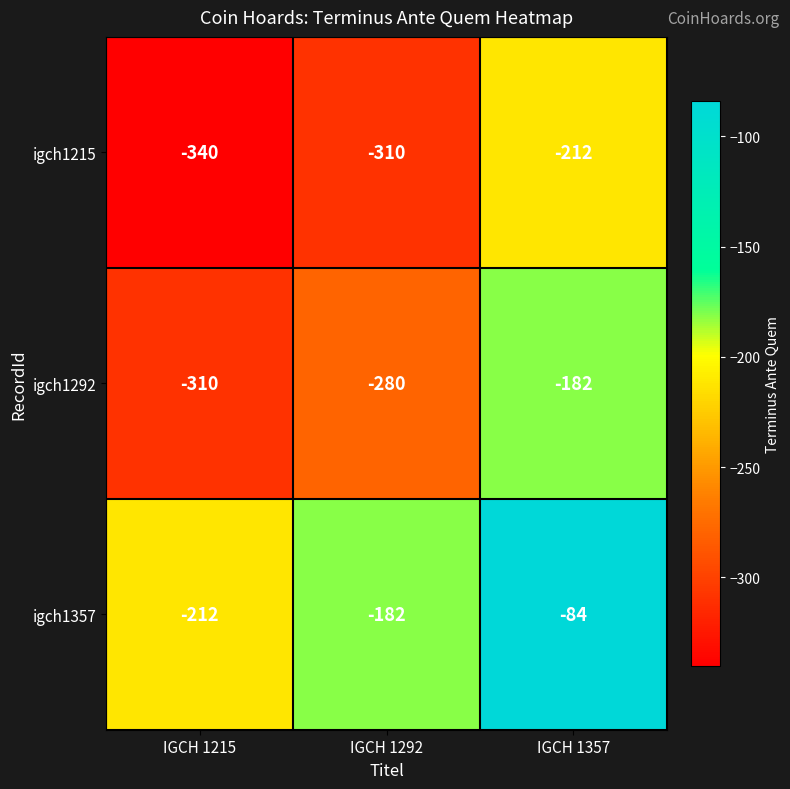

Which label corresponds to the largest value in the chart?

IGCH 1357